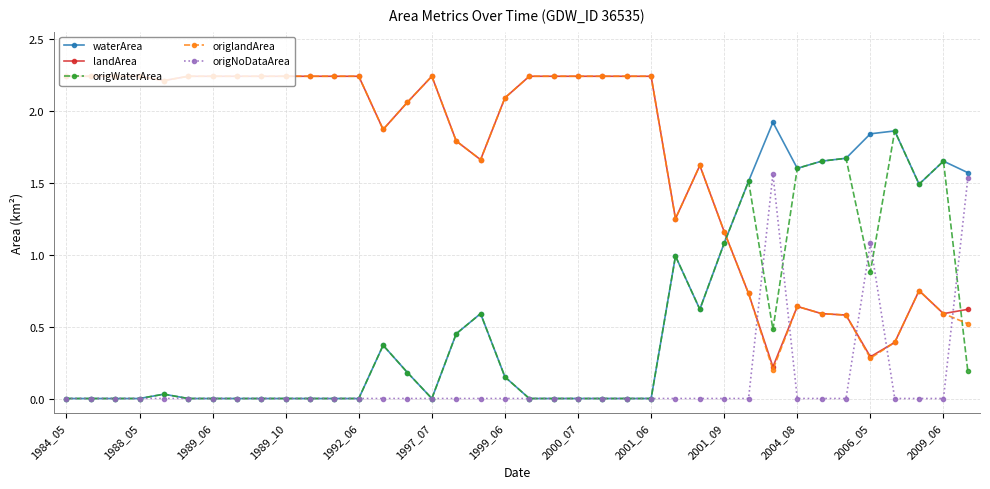

Which series has the largest range (max minus min)?

origlandArea